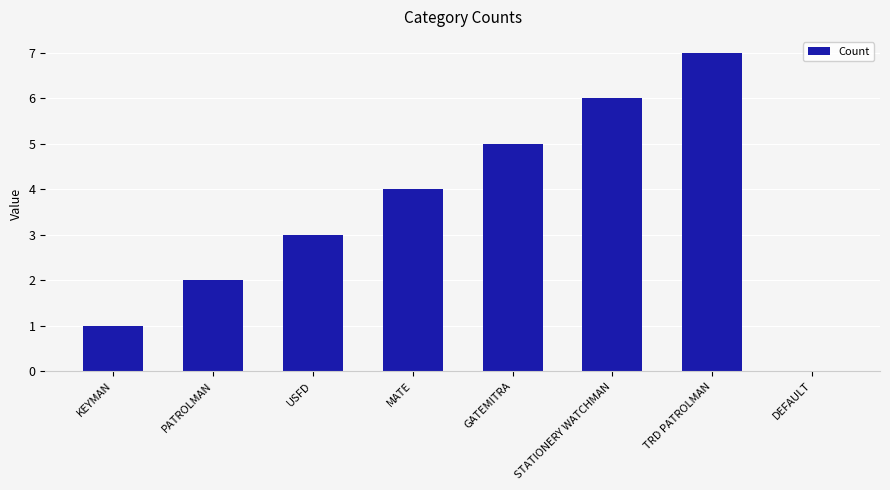

Reading right to left, extract all data points from this chart.

0	7	6	5	4	3	2	1